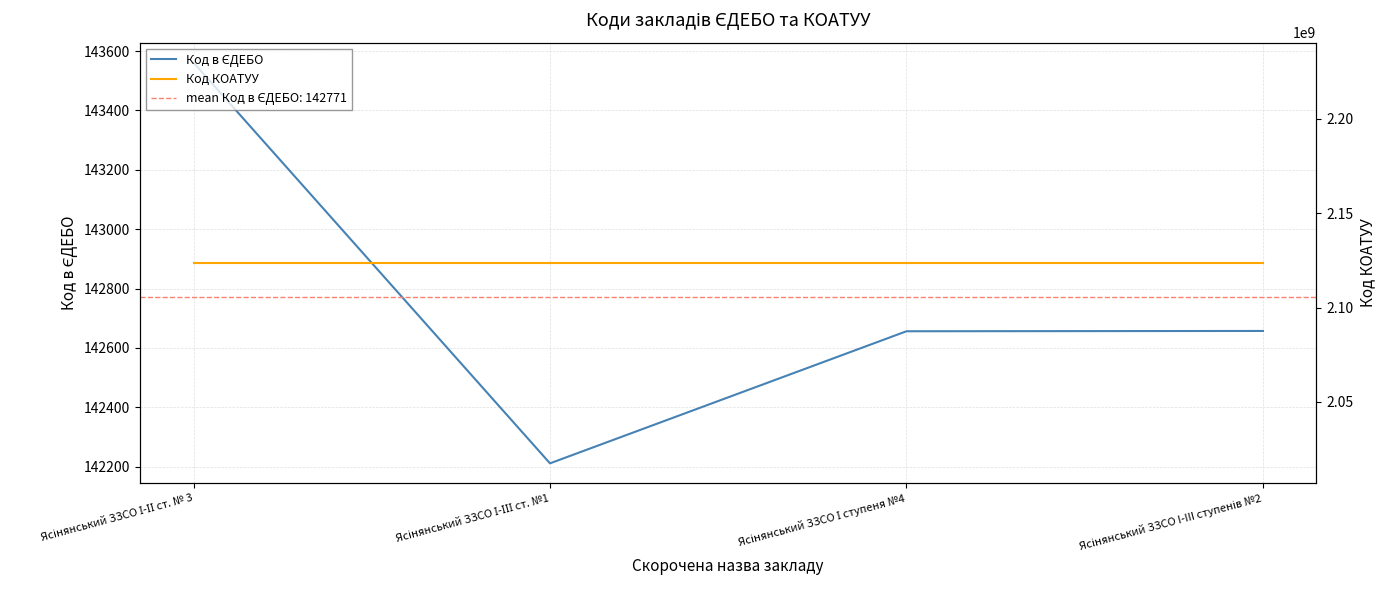

List the series in order of their peak value, highest first.

Код КОАТУУ, Код в ЄДЕБО